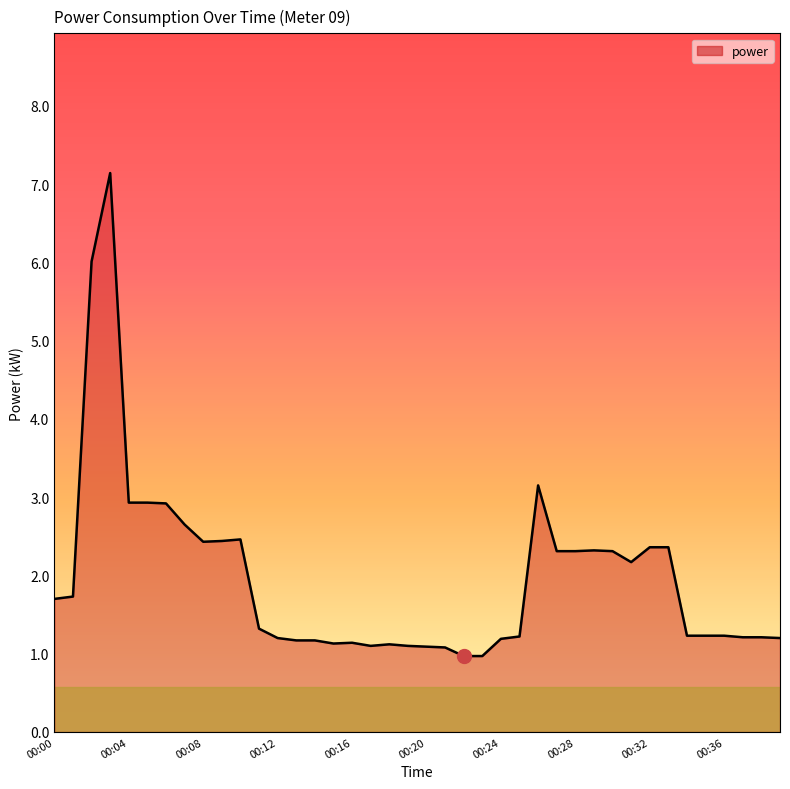

What is the difference between the maximum and minimum values?

6.2